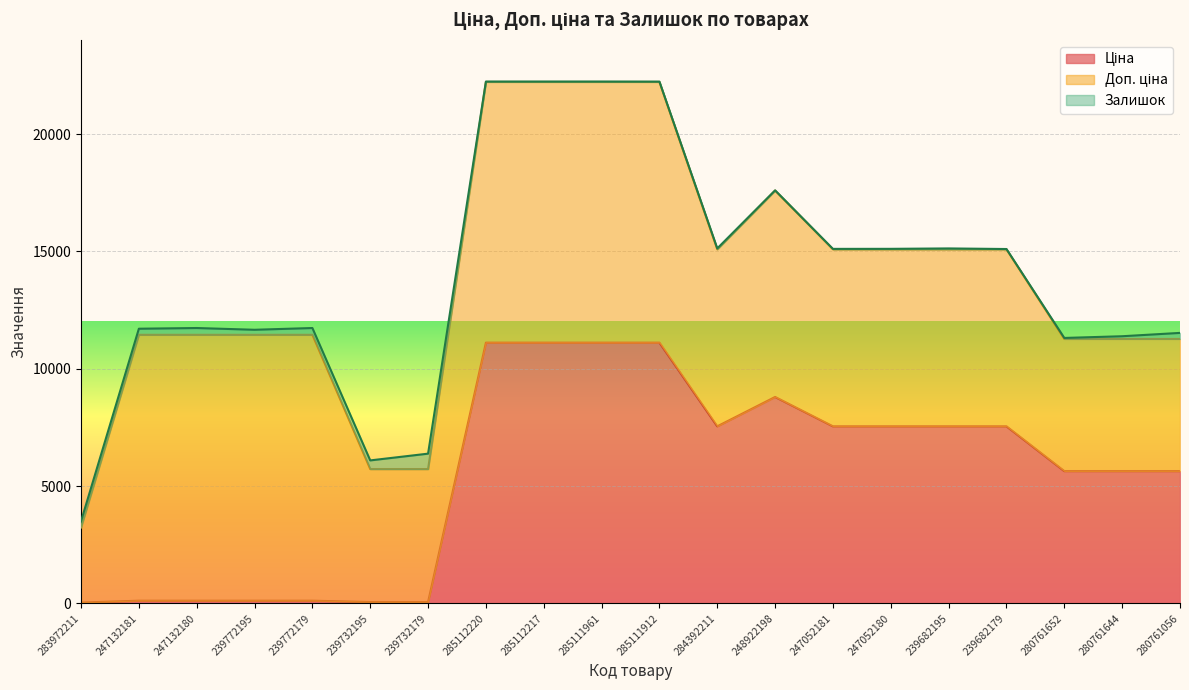

True or false: Ціна and Доп. ціна cross at least once.

False